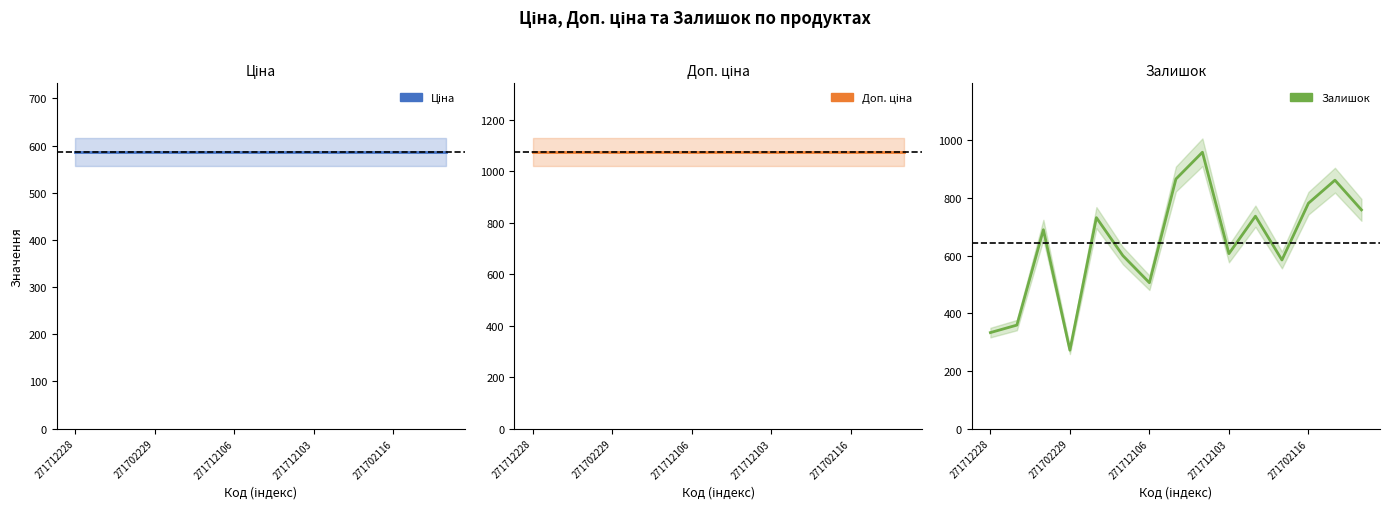

Reading left to right, list all the values displayed in this chart.

Ціна: 586.0	586.0	586.0	586.0	586.0	586.0	586.0	586.0	586.0	586.0	586.0	586.0	586.0	586.0	586.0
Доп. ціна: 1074.5	1074.5	1074.5	1074.5	1074.5	1074.5	1074.5	1074.5	1074.5	1074.5	1074.5	1074.5	1074.5	1074.5	1074.5
Залишок: 333.0	359.0	690.0	272.0	732.0	600.0	506.0	866.0	959.0	607.0	737.0	585.0	782.0	862.0	759.0